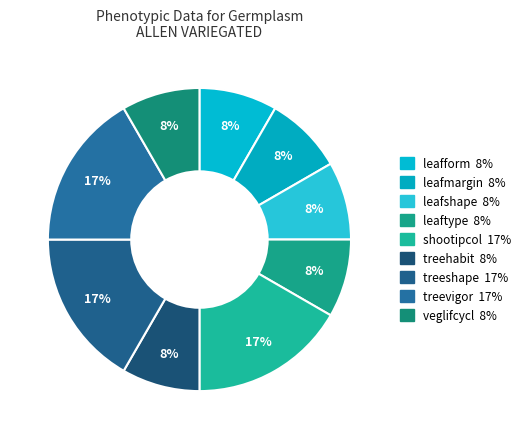

How many segments does this pie chart have?

9